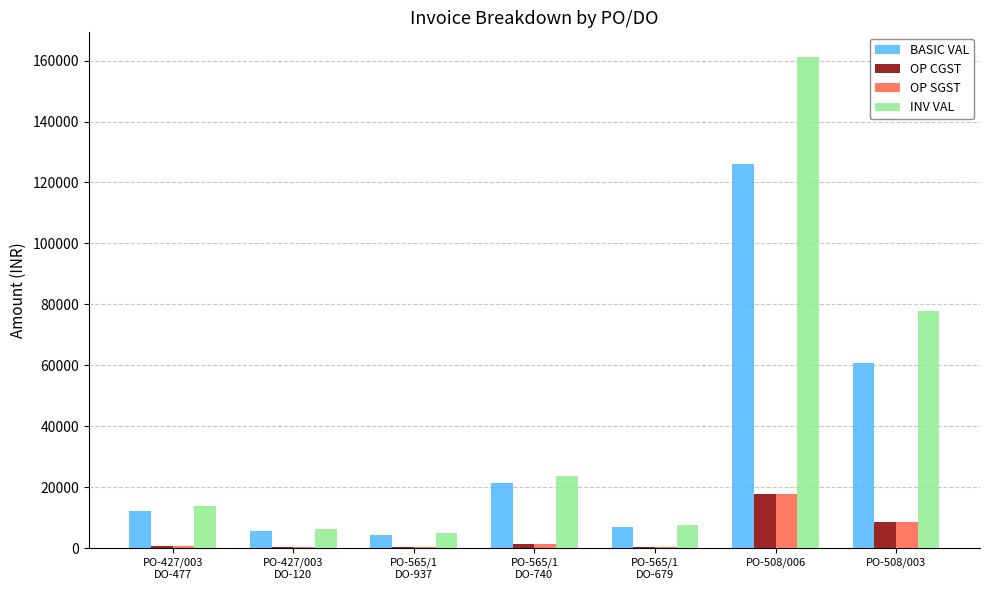

At which label is OP CGST closest to 8949?

PO-508/003